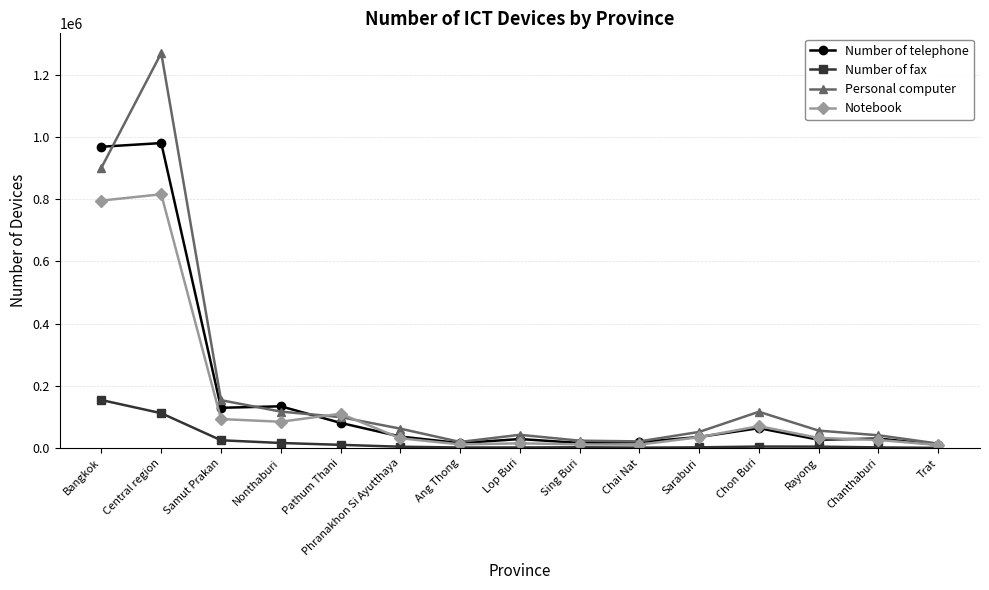

How many data points does each series have?

15